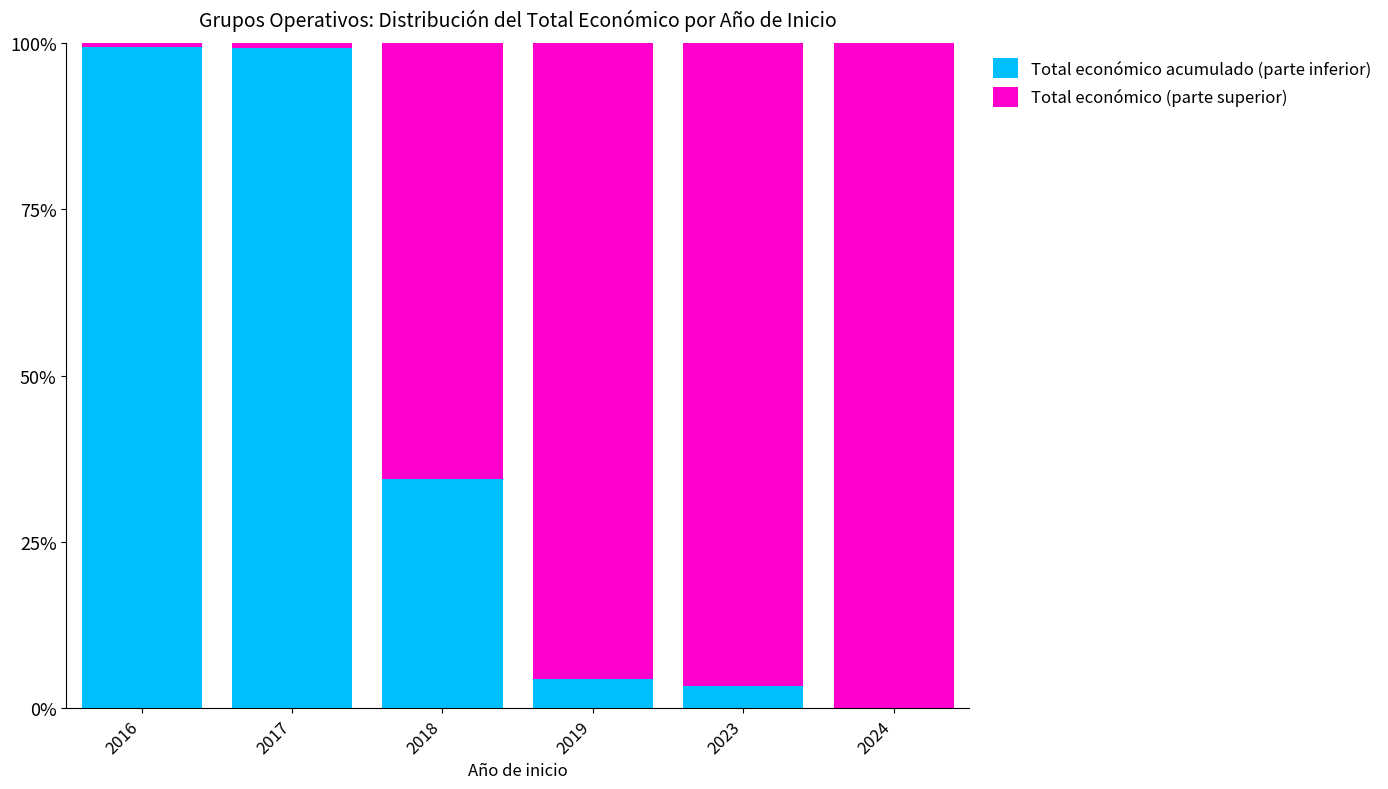

At which label is Total económico acumulado (parte inferior) closest to 49?

2018